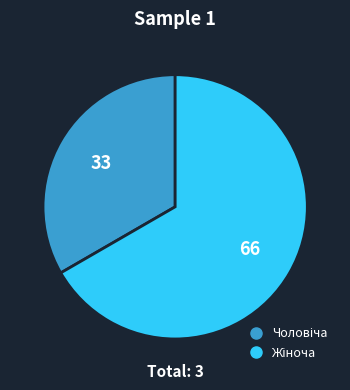

Is there any slice that represents more than half of the pie?

Yes